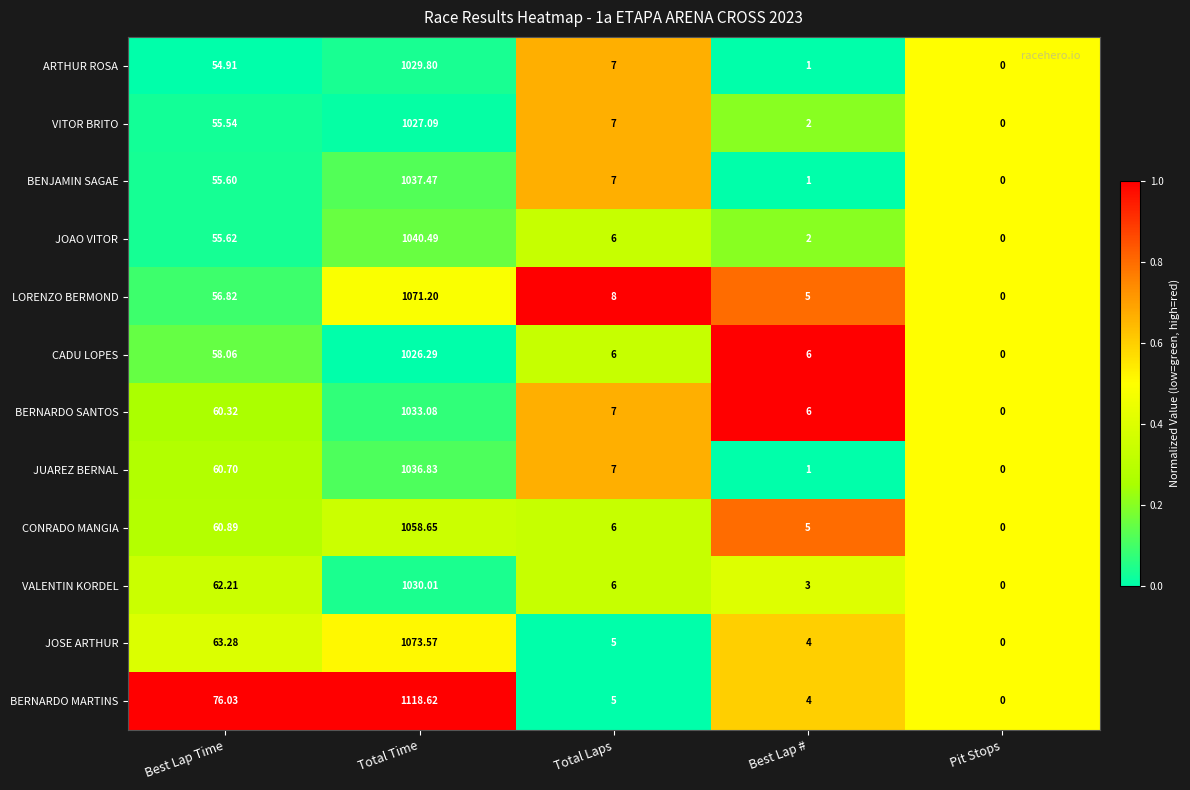

Rank the series at Best Lap Time from highest to lowest value.

BERNARDO MARTINS, JOSE ARTHUR, VALENTIN KORDEL, CONRADO MANGIA, JUAREZ BERNAL, BERNARDO SANTOS, CADU LOPES, LORENZO BERMOND, JOAO VITOR, BENJAMIN SAGAE, VITOR BRITO, ARTHUR ROSA